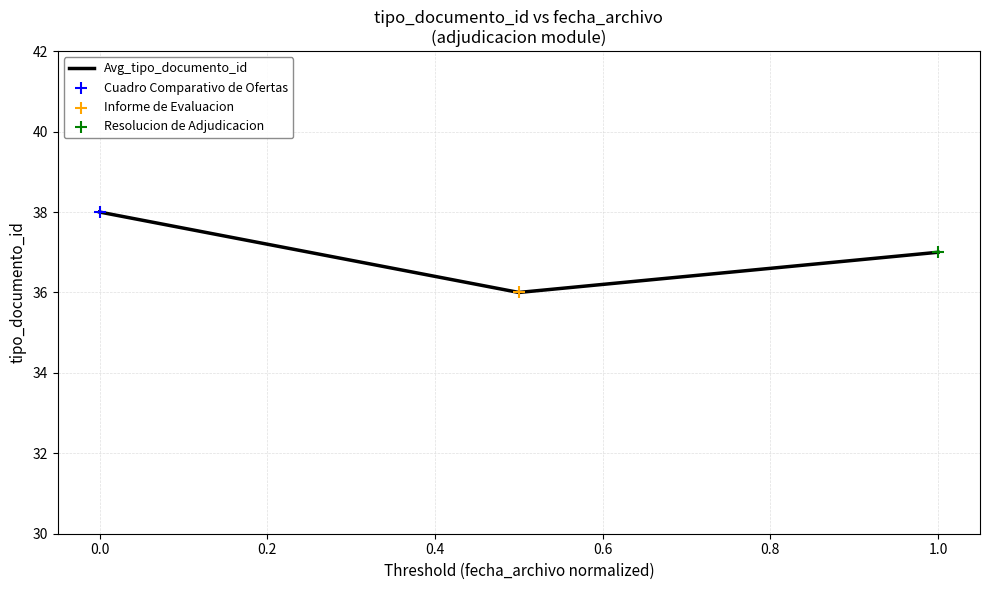

What is the smallest value displayed?

36